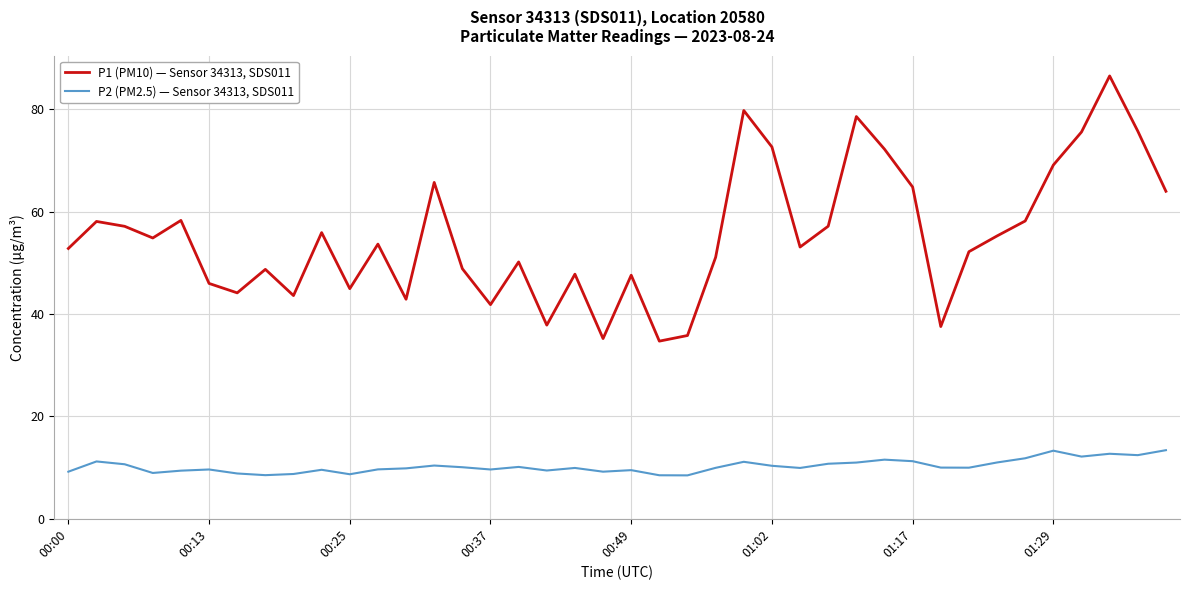

Does the chart have visible grid lines?

Yes